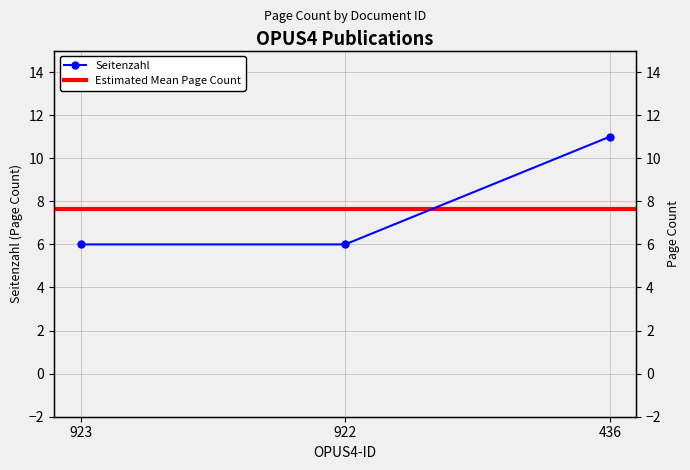

What is the smallest value displayed?

6